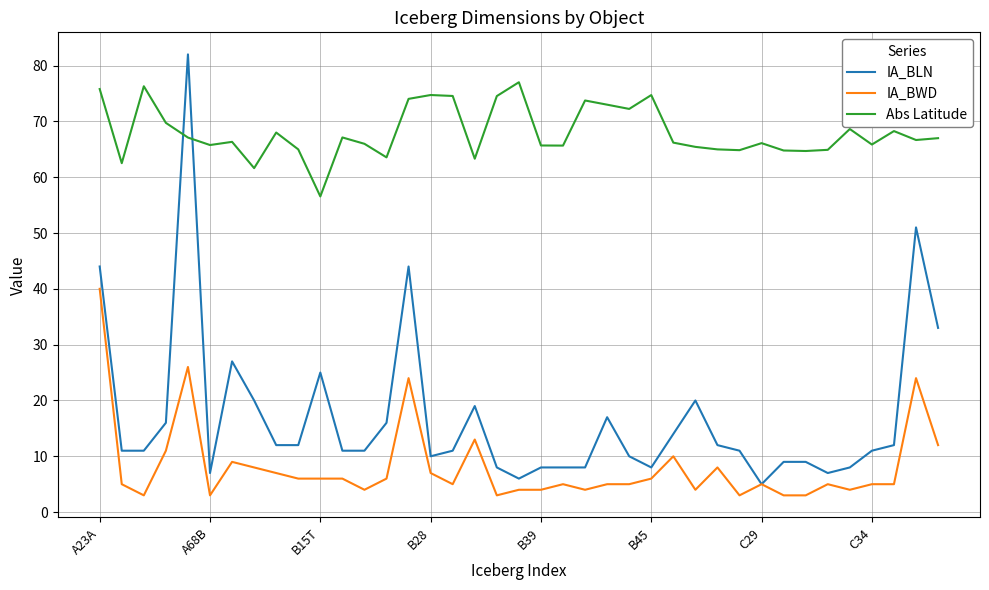

Which series has the largest total across all categories?

Abs Latitude